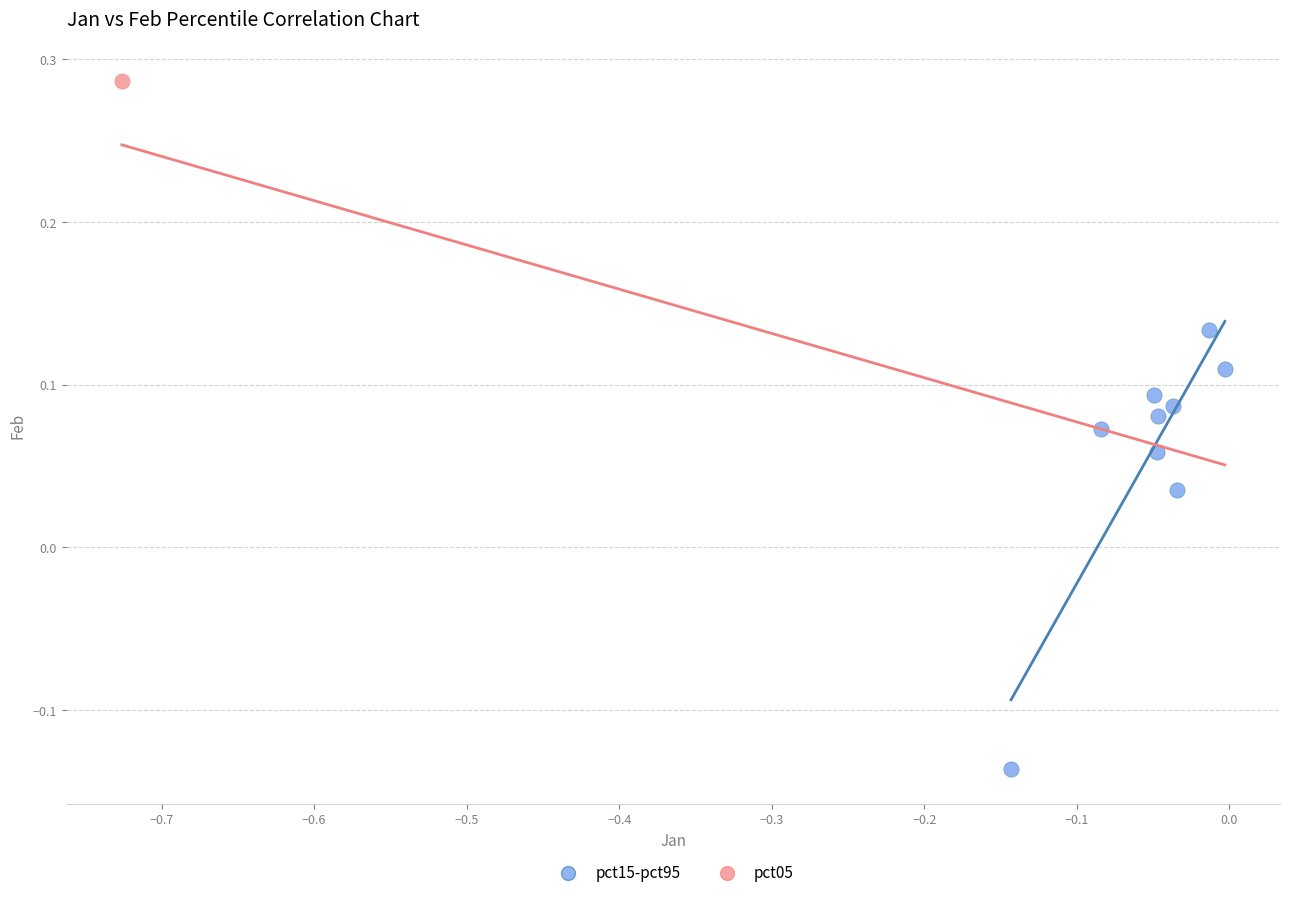

What are all the series names shown in the legend?

pct15-pct95, pct05